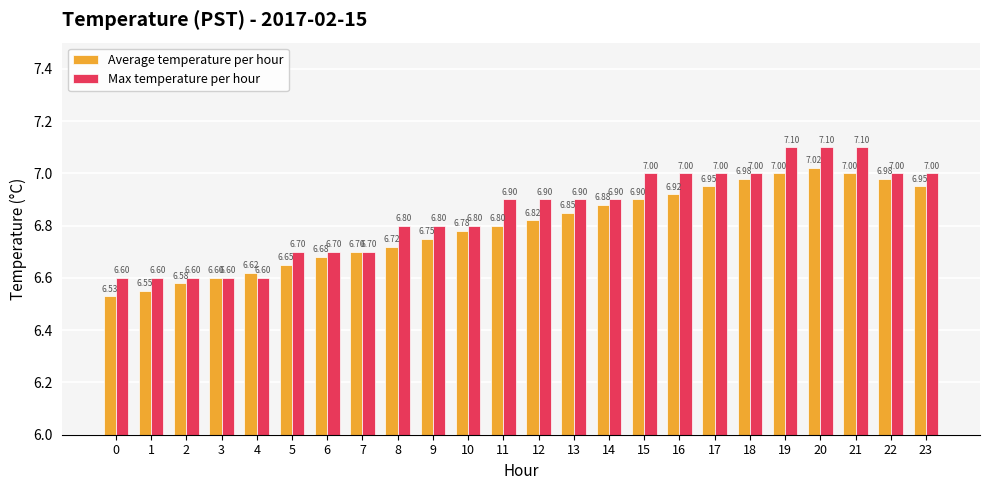

Rank the series at 2 from lowest to highest value.

Average temperature per hour, Max temperature per hour